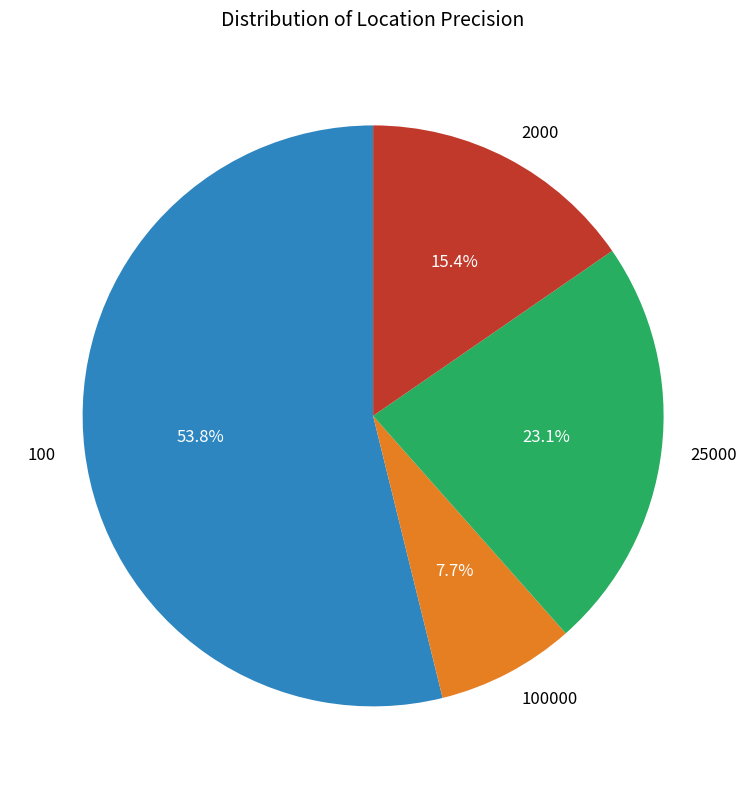

Rank the categories by value from lowest to highest.

100000, 2000, 25000, 100